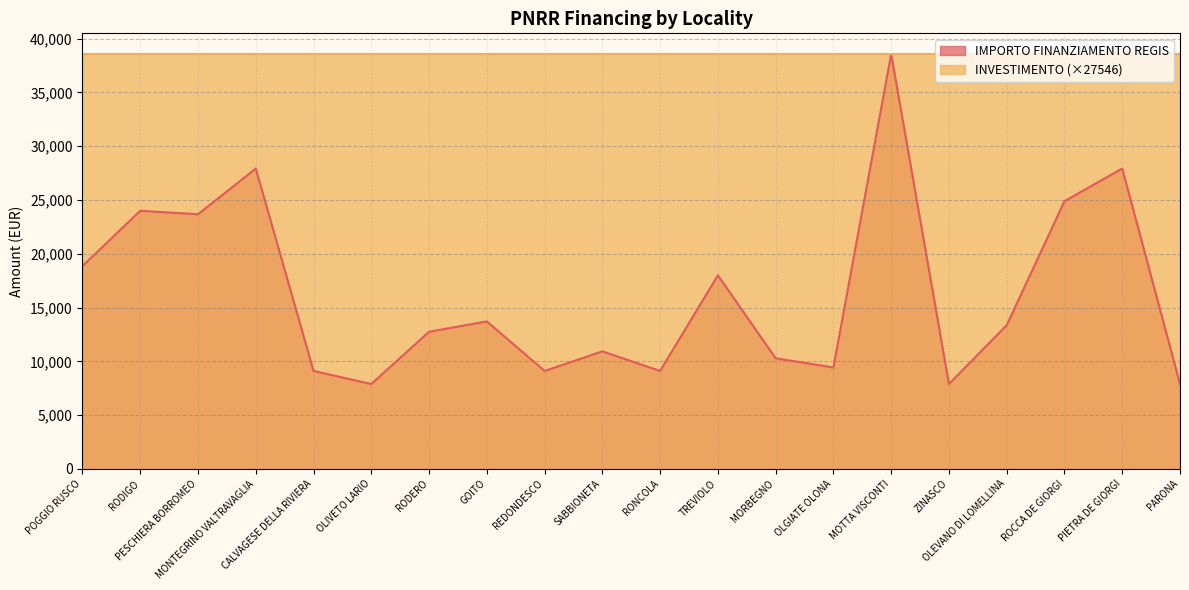

True or false: the data shows 7891 at OLIVETO LARIO.

True